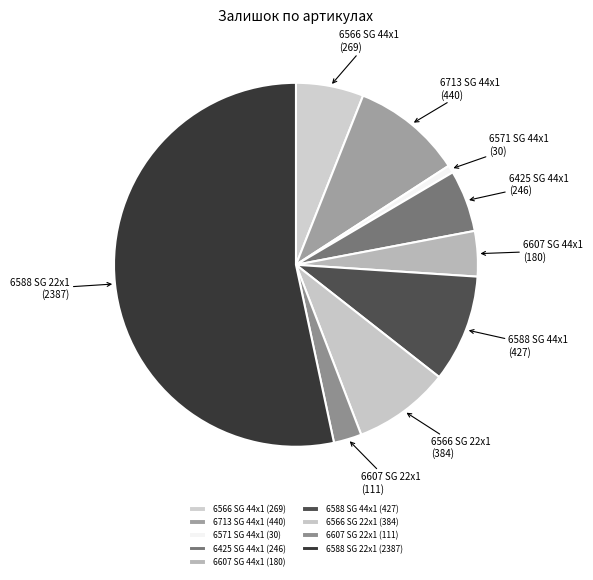

What is the smallest slice in the pie chart?

6571 SG 44x1